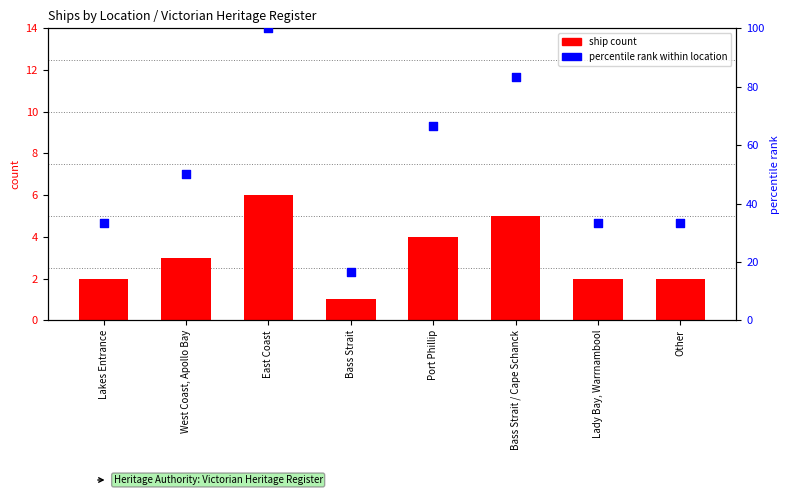

Which series reaches the minimum Y coordinate?

ship count